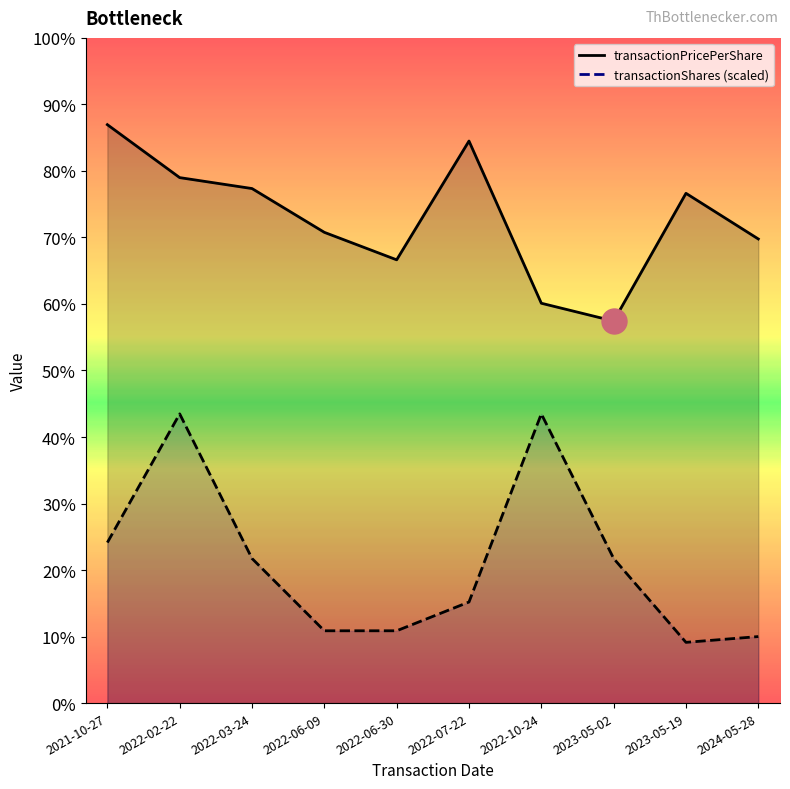

Between 2022-02-22 and 2022-07-22, which series saw the biggest shift?

transactionShares